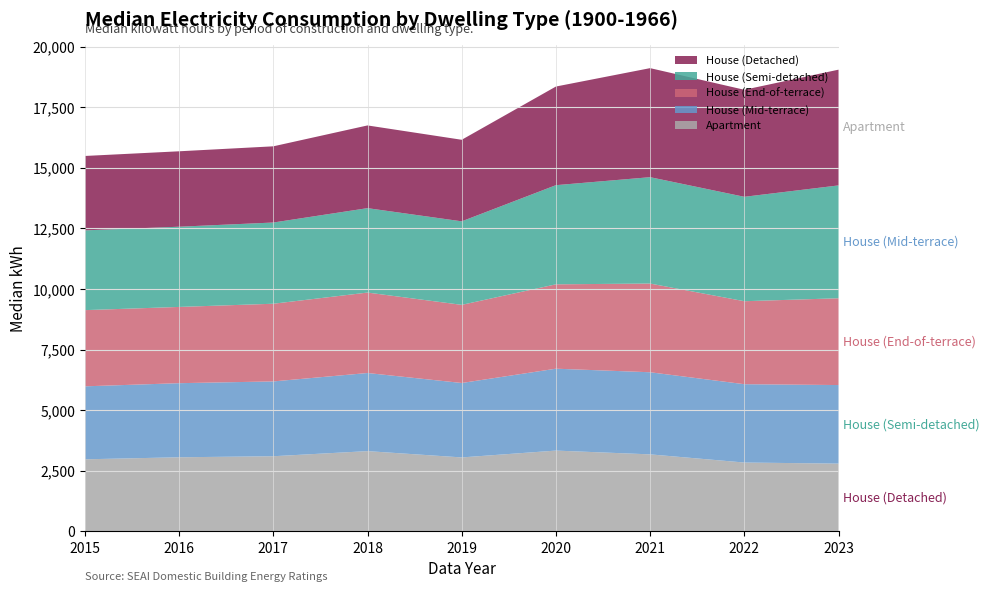

Reading left to right, extract all data points from this chart.

Apartment: 2973	3057	3100	3311	3051	3333	3177	2840	2796
House (Mid-terrace): 3011	3057	3087	3223	3071	3379	3388	3232	3241
House (End-of-terrace): 3144	3146	3205	3319	3224	3481	3660	3424	3581
House (Semi-detached): 3292	3310	3351	3483	3446	4091	4389	4308	4656
House (Detached): 3069	3112	3144	3413	3365	4070	4499	4416	4776